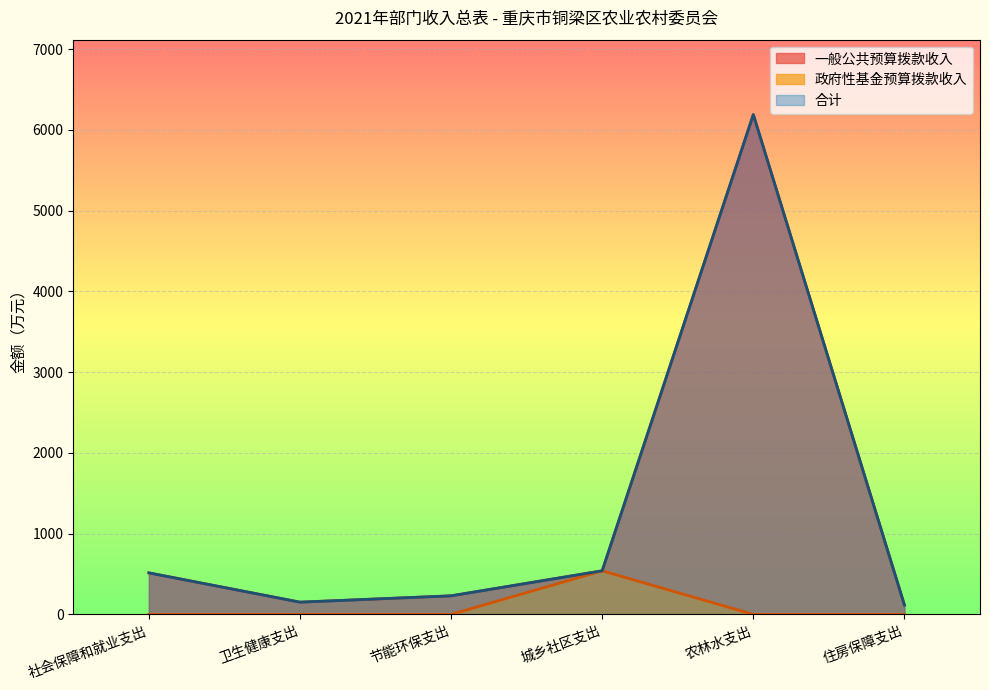

Does the chart display data point markers on the line(s)?

No